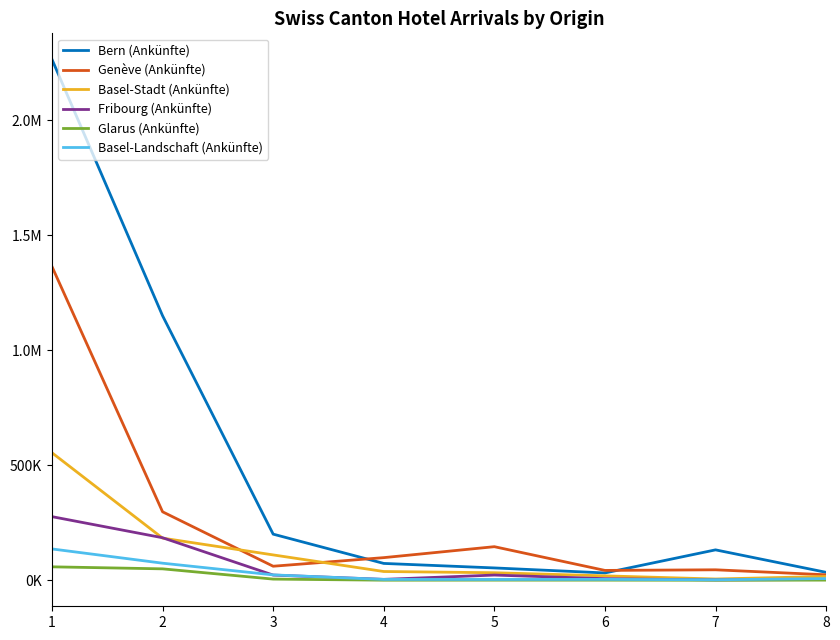

What are all the series names shown in the legend?

Bern (Ankünfte), Genève (Ankünfte), Basel-Stadt (Ankünfte), Fribourg (Ankünfte), Glarus (Ankünfte), Basel-Landschaft (Ankünfte)